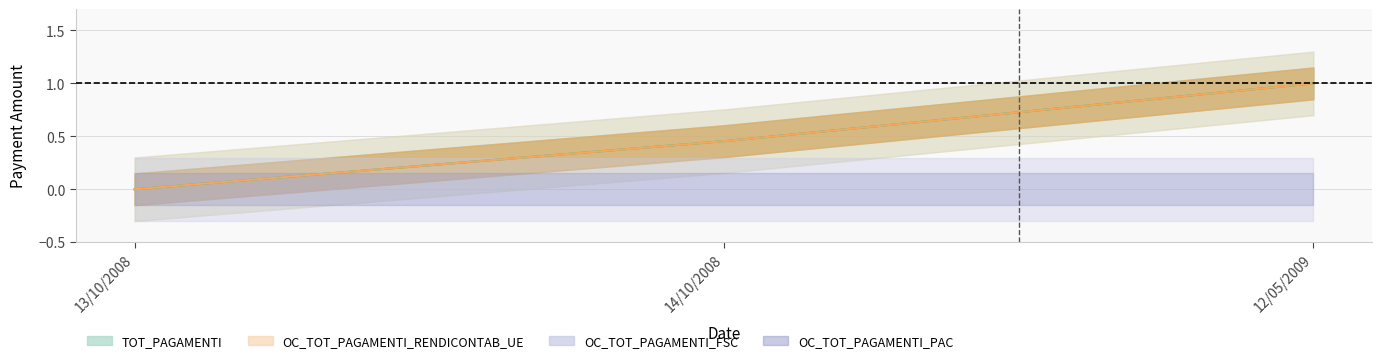

The OC_TOT_PAGAMENTI_RENDICONTAB_UE series shows 0.1 at 14/10/2008. True or false?

False